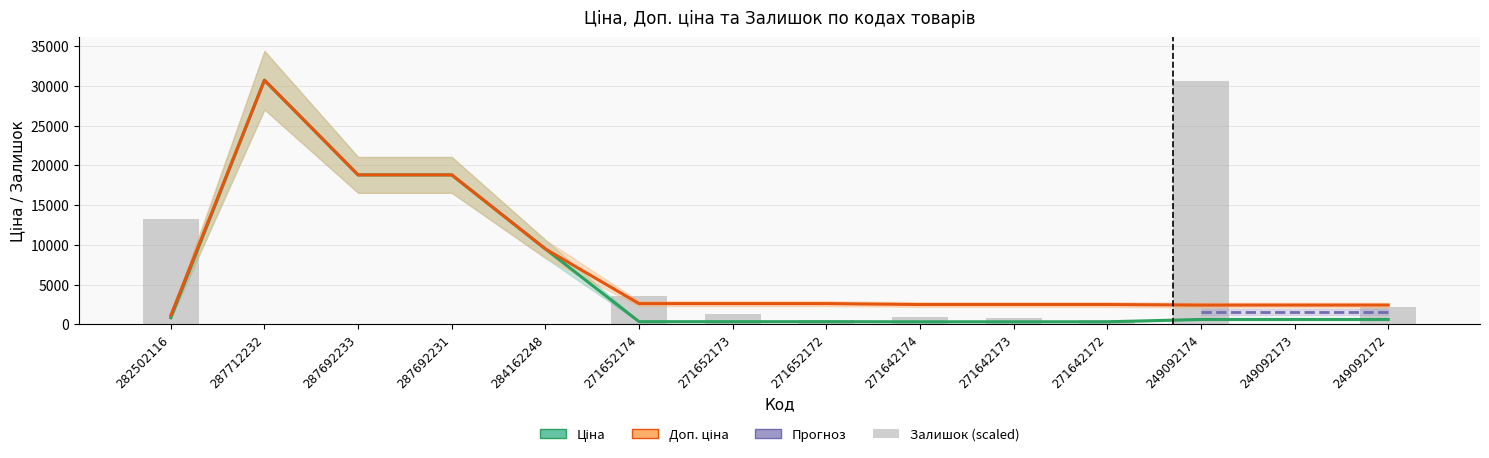

What is the value of the Доп. ціна bar at the 6th from the left?

2598.3